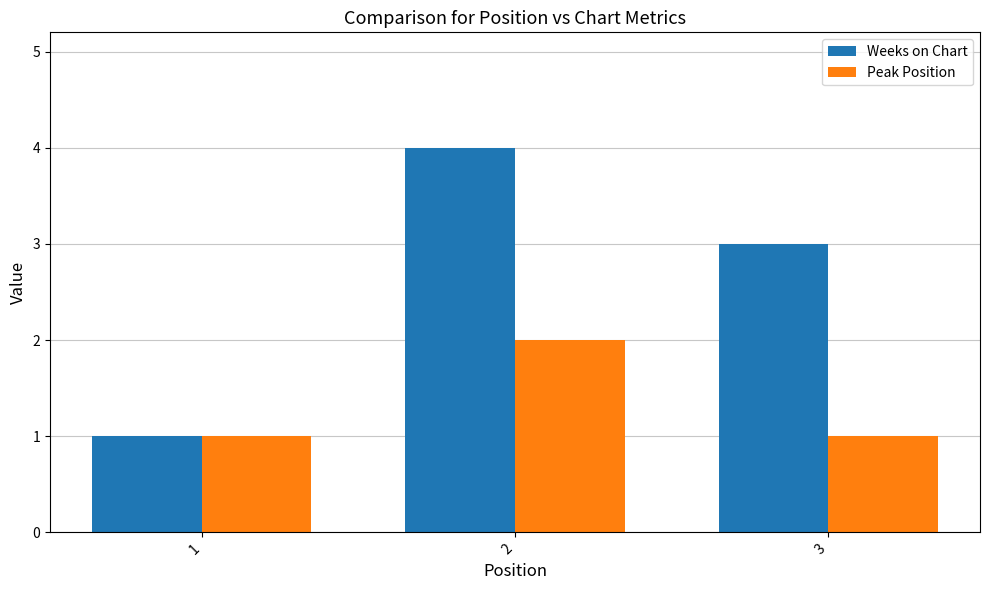

What are all the series names shown in the legend?

Weeks on Chart, Peak Position